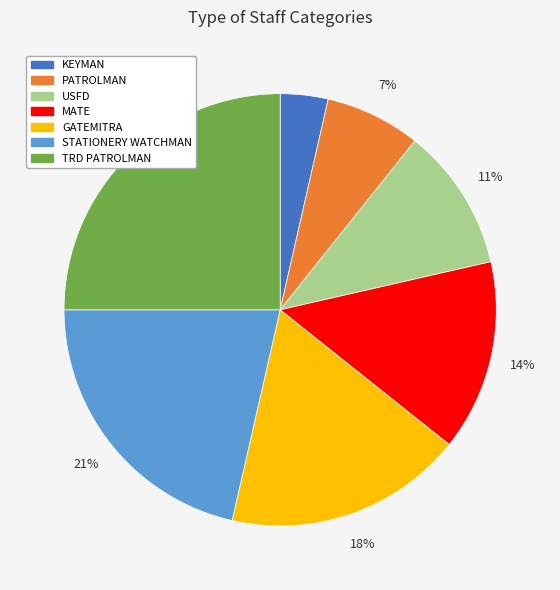

Which has a higher value, USFD or GATEMITRA?

GATEMITRA